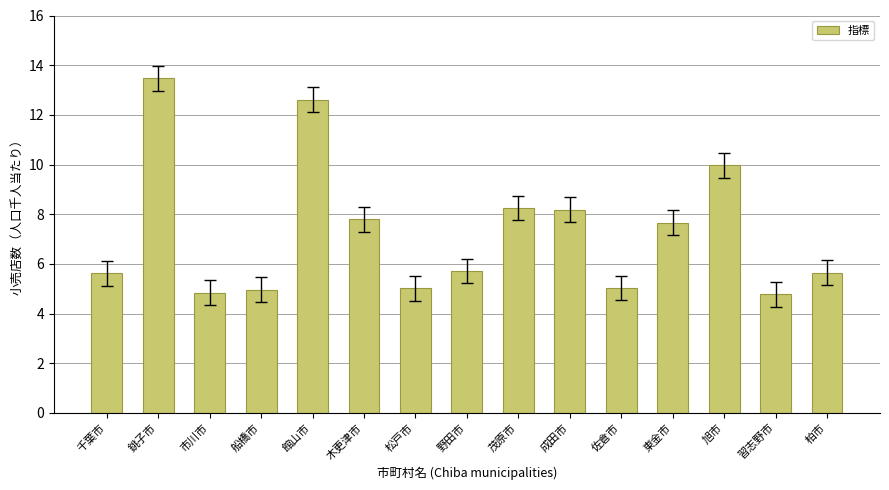

What is the label of the 9th bar from the right?

松戸市